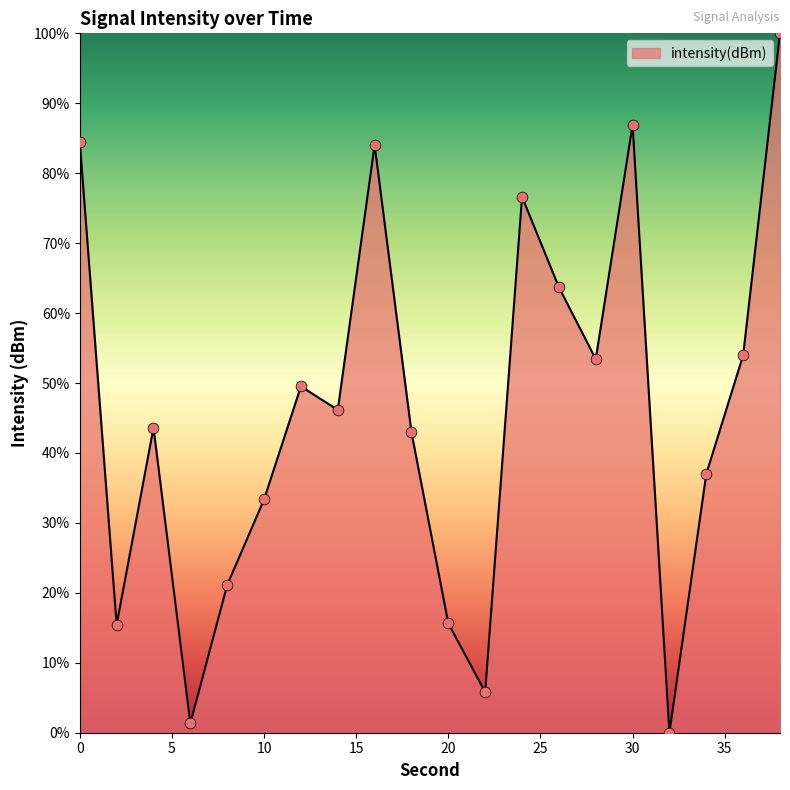

What is the greatest value displayed?

100.0